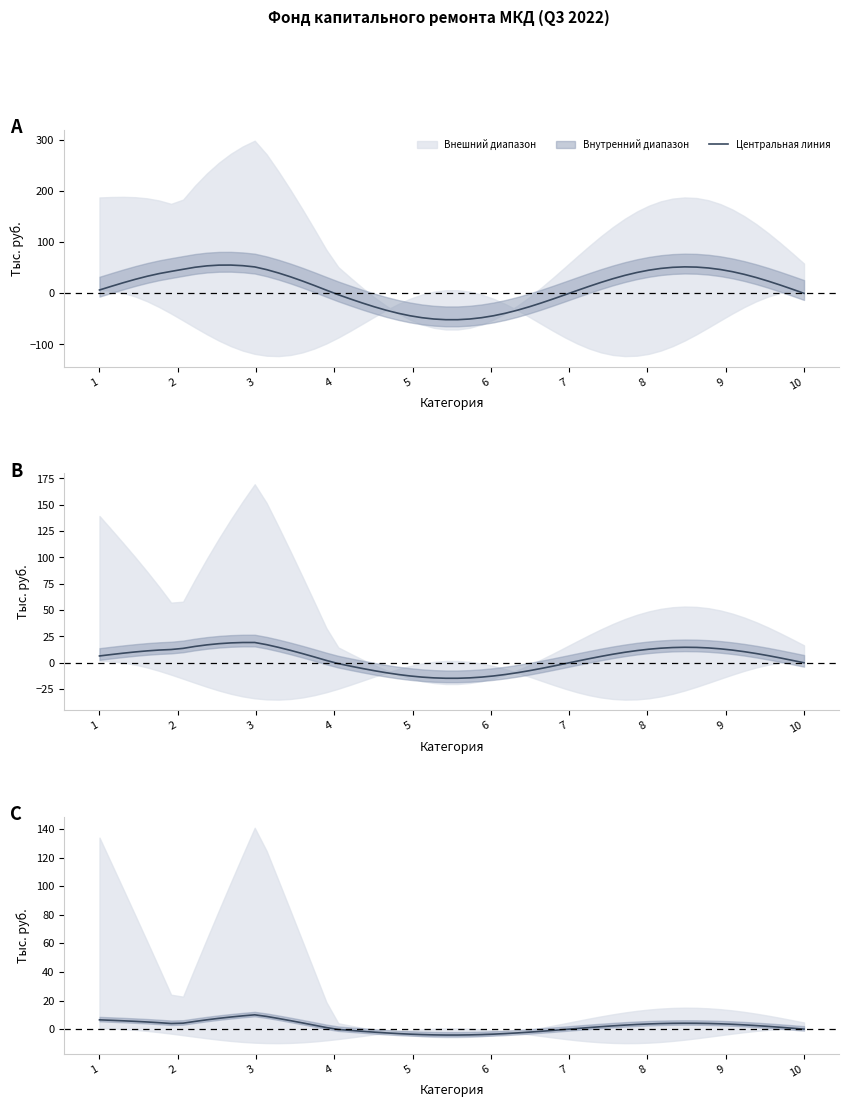

True or false: Использовано has more than 0 points higher than both neighbors.

False